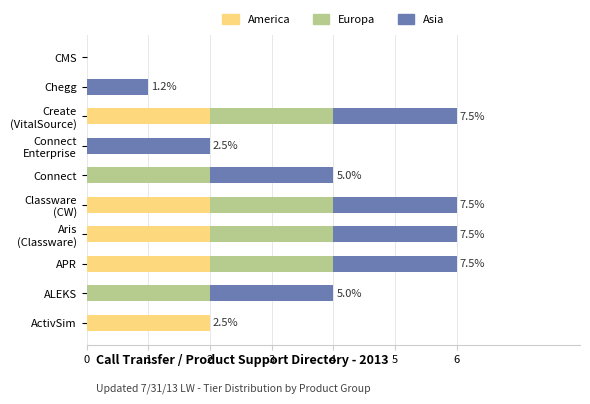

What is the sum of all America values?

10